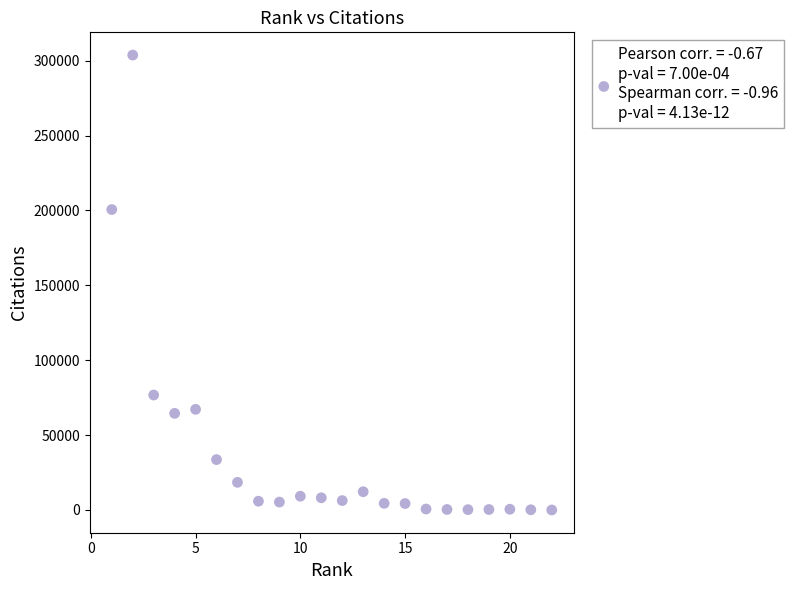

What Y value in the scatter plot is closest to 151890?

200627